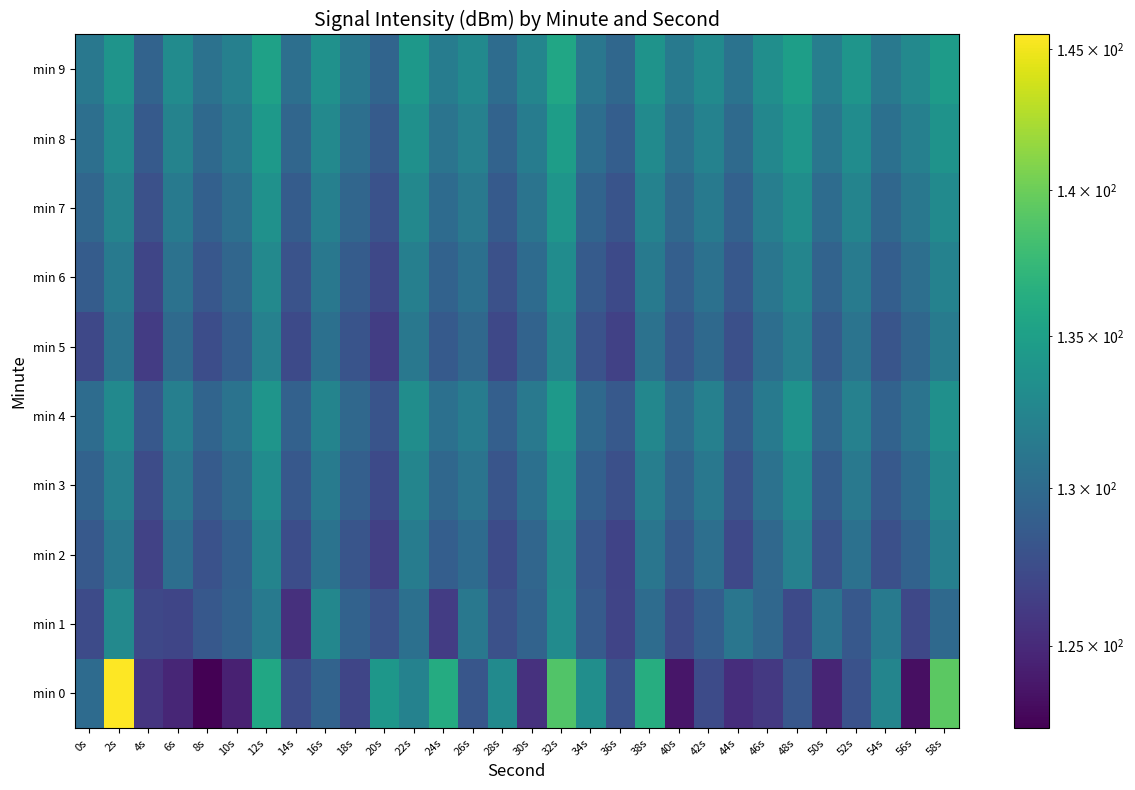

How many series are shown in this chart?

10